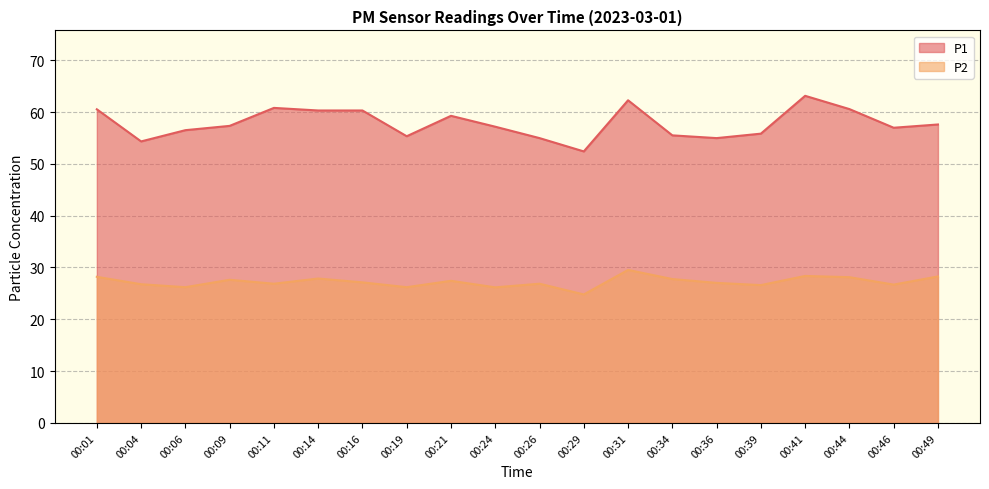

What is the difference between the maximum and minimum values in the P1 series?

10.7